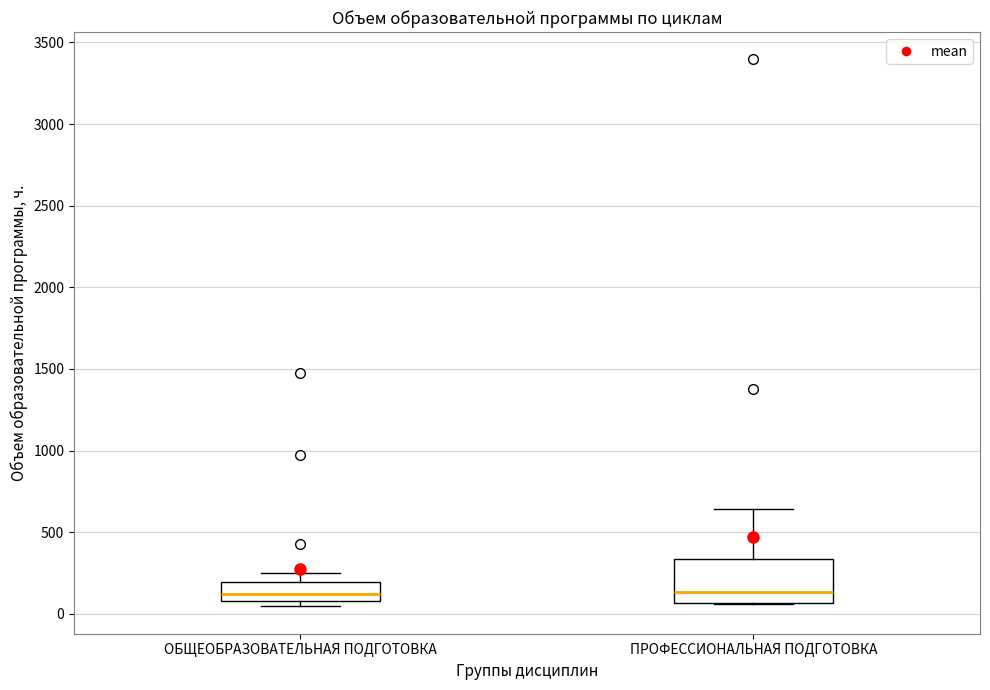

Where does the median line of the box for ПРОФЕССИОНАЛЬНАЯ ПОДГОТОВКА sit on the y-axis? The values are not printed on the chart, so give them approximately, as read against the axis.

150